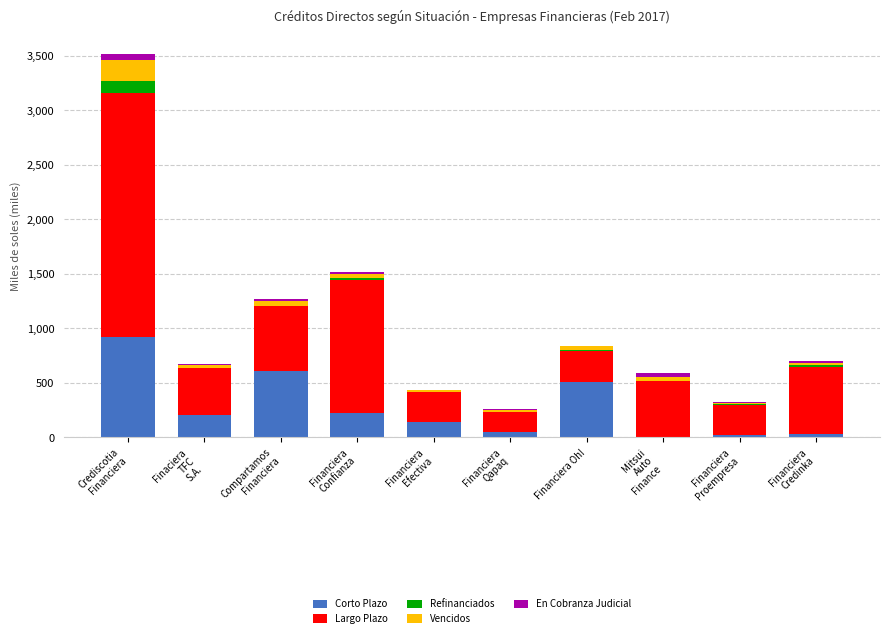

What is the highest value of the Corto Plazo series?

925.8